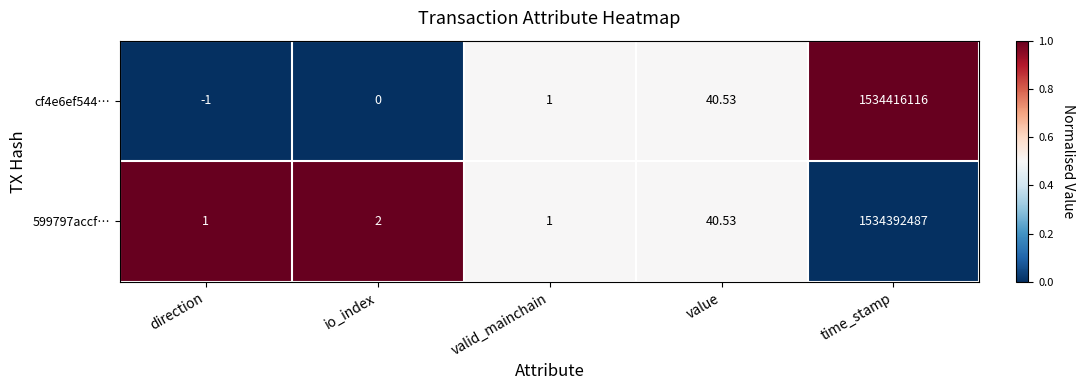

Which category has the highest value in the cf4e6ef544… series?

time_stamp